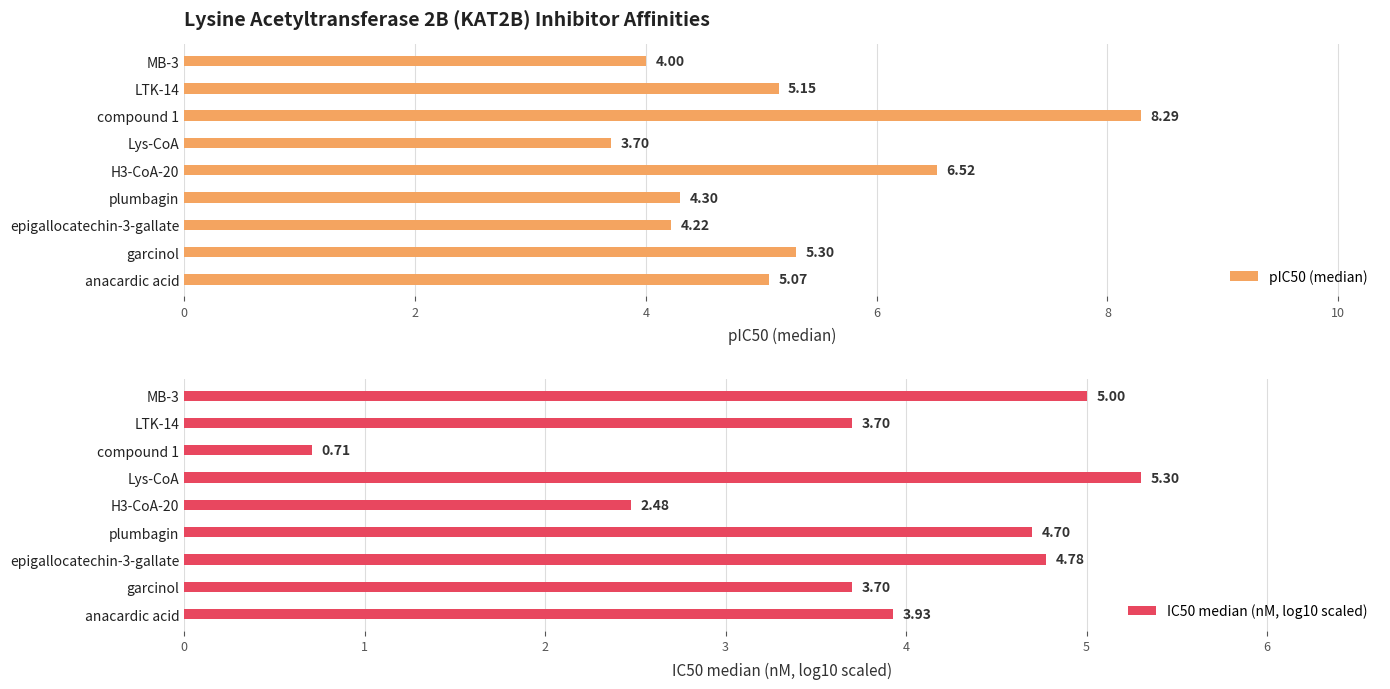

How many series are shown in this chart?

2